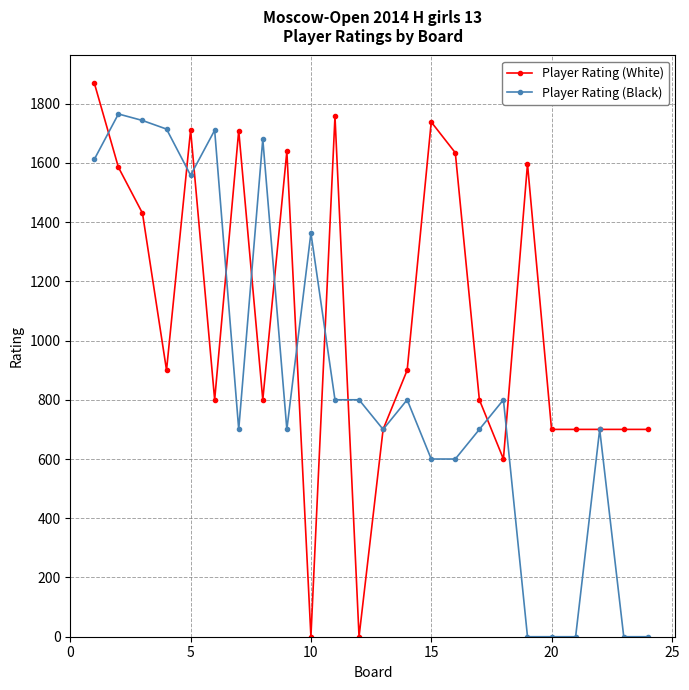

Which series has the largest total across all categories?

Player Rating (White)